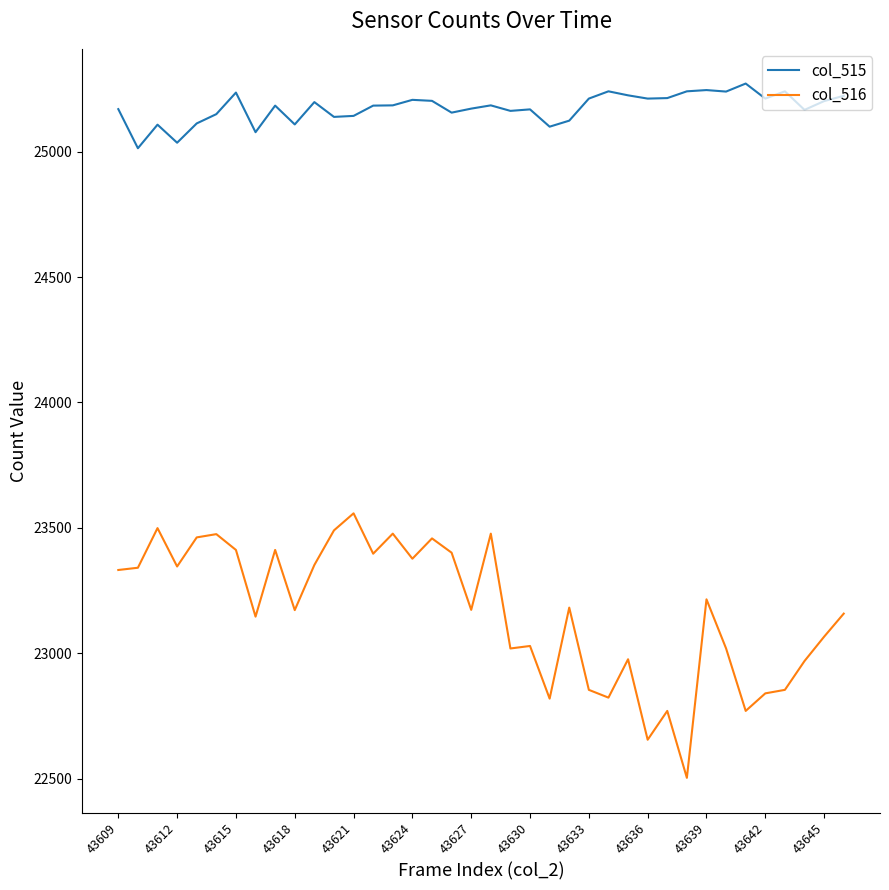

Rank the series by their average value, from highest to lowest.

col_515, col_516